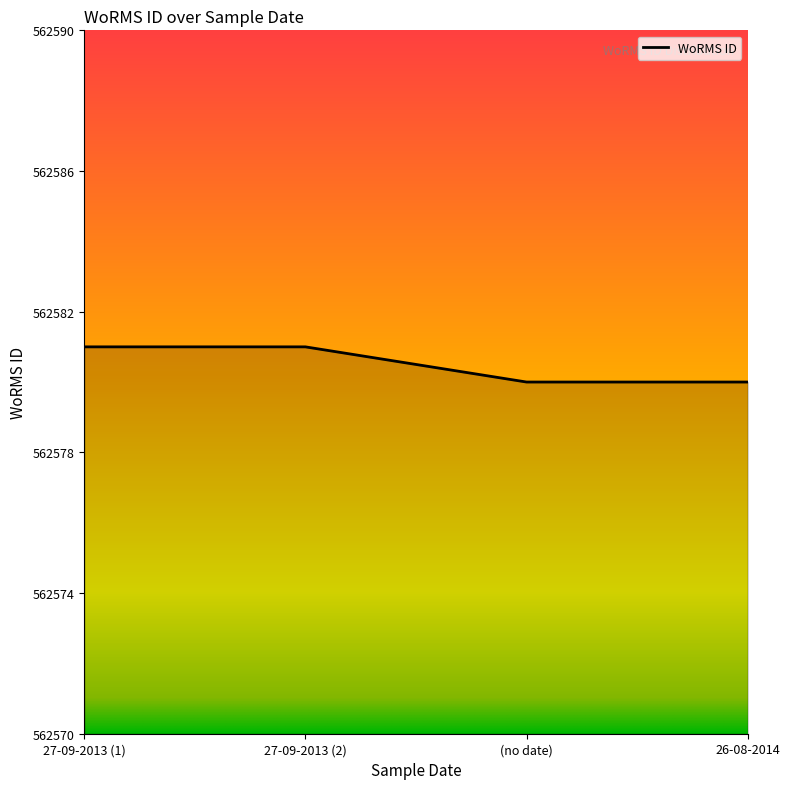

List the labels in order of value, largest first.

27-09-2013 (1), 27-09-2013 (2), (no date), 26-08-2014